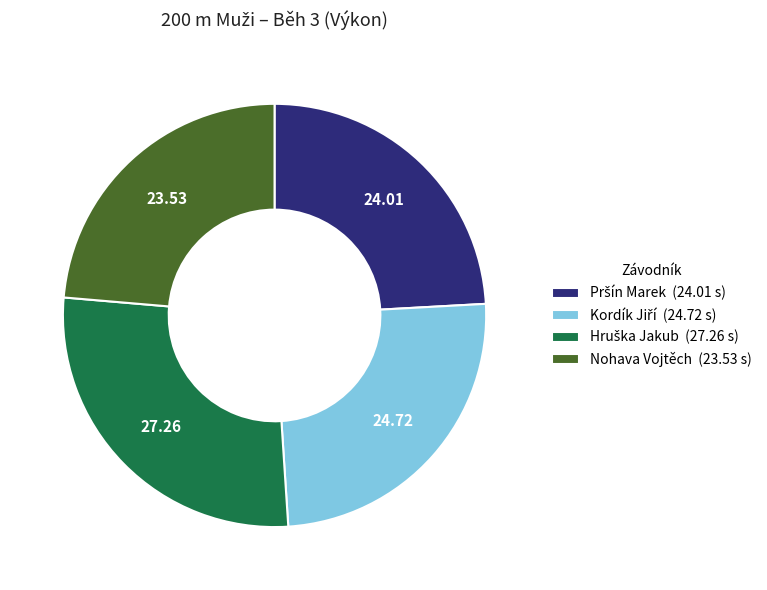

Is there any slice that represents more than half of the pie?

No